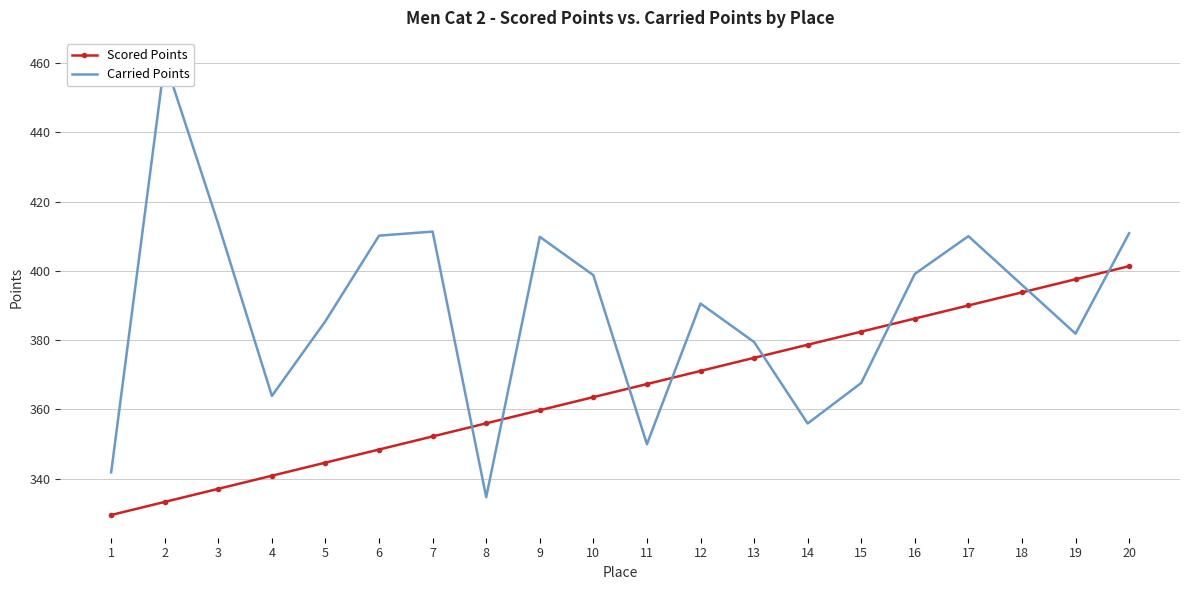

What is the total value across all series at 17?

800.1